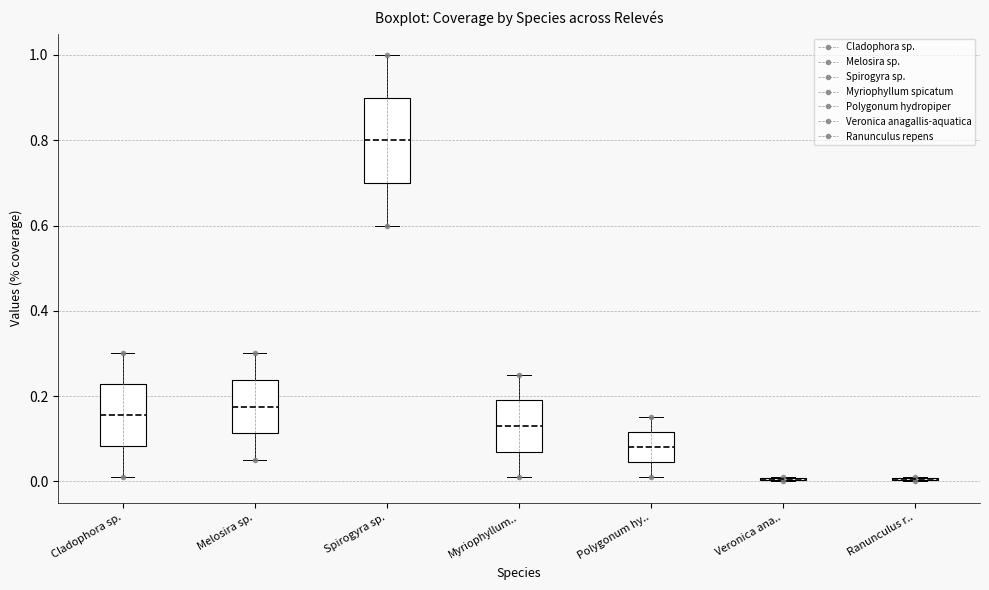

Which box is the tallest, from its lower edge to its upper edge?

Spirogyra sp.